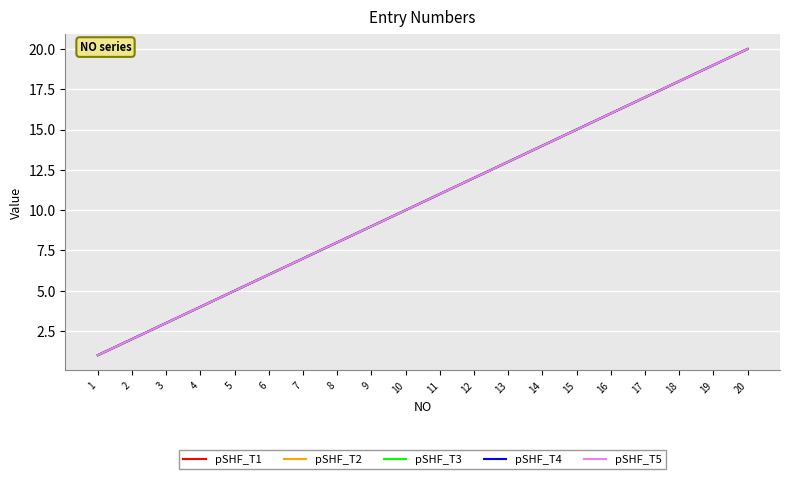

At which category is the sum across all series the highest?

20